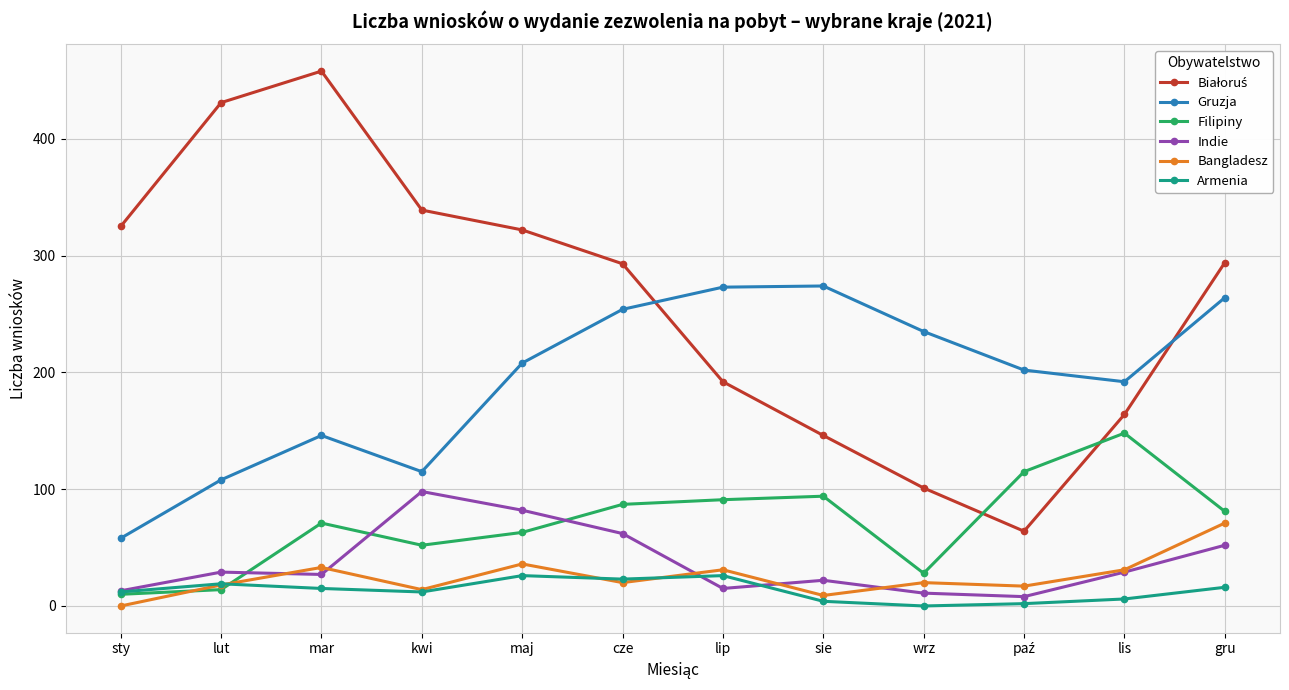

What is the spread (max minus min) of values at maj?

296